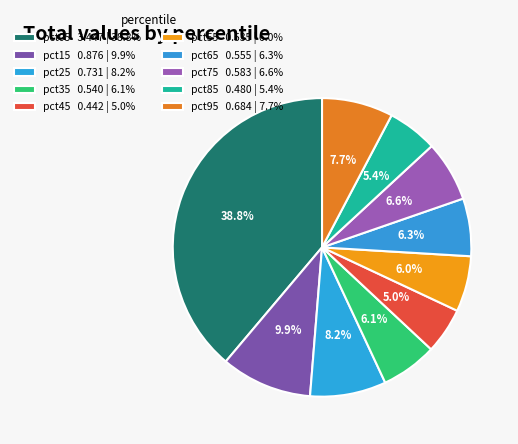

The pct85 slice represents 5% of the pie. True or false?

True